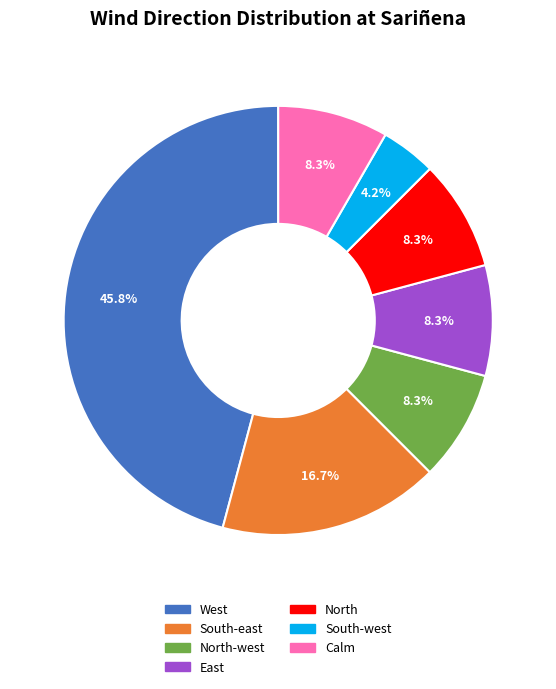

Count the number of slices in the pie.

7